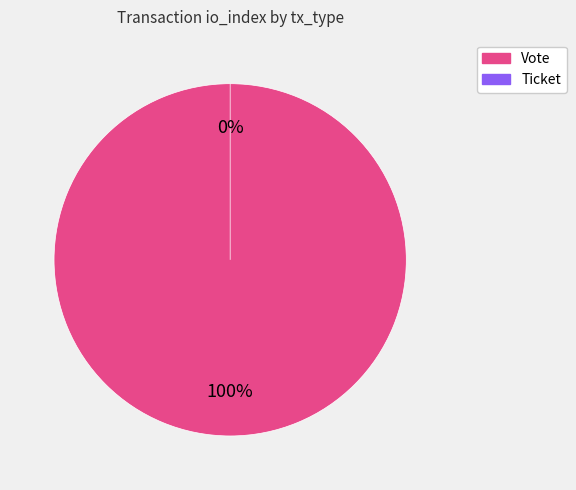

Count the number of slices in the pie.

2